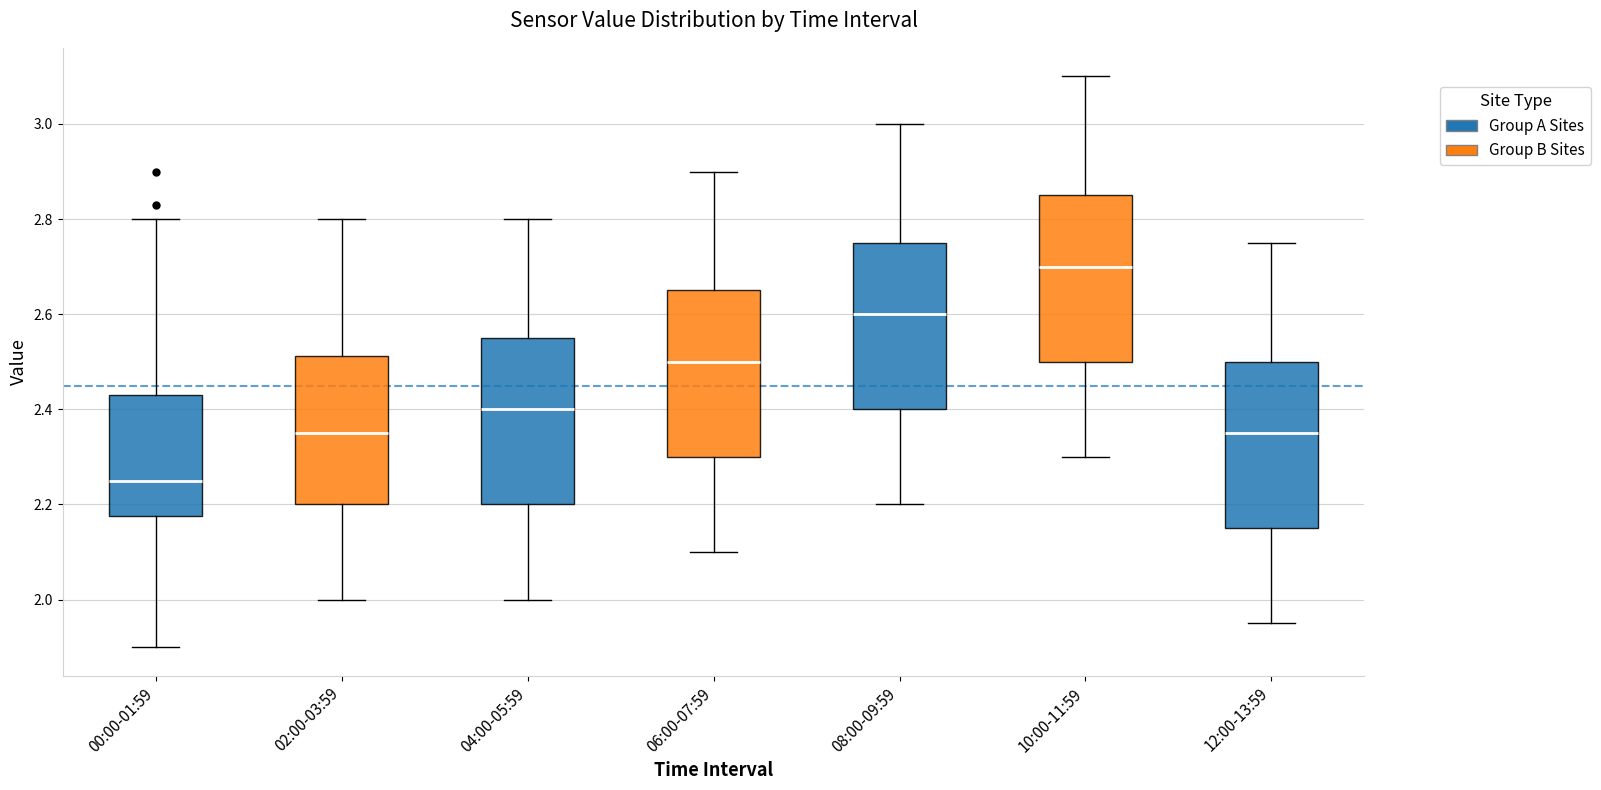

Reading left to right, transcribe this box plot: for each box, give where its median line is, the range the box spans, and where its two whiskers end, as read against the y-axis. The values are not printed on the chart, so give them approximately, as read against the axis.

00:00-01:59: median 2.26, box 2.18 to 2.44, whiskers 1.90 to 2.80
02:00-03:59: median 2.36, box 2.20 to 2.52, whiskers 2.00 to 2.80
04:00-05:59: median 2.40, box 2.20 to 2.56, whiskers 2.00 to 2.80
06:00-07:59: median 2.50, box 2.30 to 2.66, whiskers 2.10 to 2.90
08:00-09:59: median 2.60, box 2.40 to 2.76, whiskers 2.20 to 3.00
10:00-11:59: median 2.70, box 2.50 to 2.86, whiskers 2.30 to 3.10
12:00-13:59: median 2.36, box 2.16 to 2.50, whiskers 1.96 to 2.76